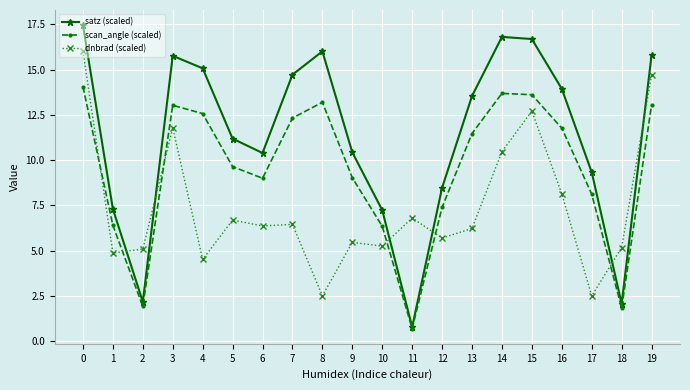

True or false: scan_angle (scaled) has a value of 0.7 at 11.

True